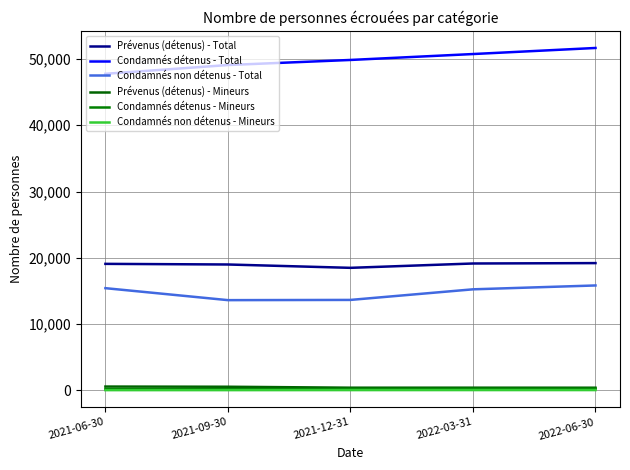

The Prévenus (détenus) - Mineurs series shows 394 at 2022-06-30. True or false?

True